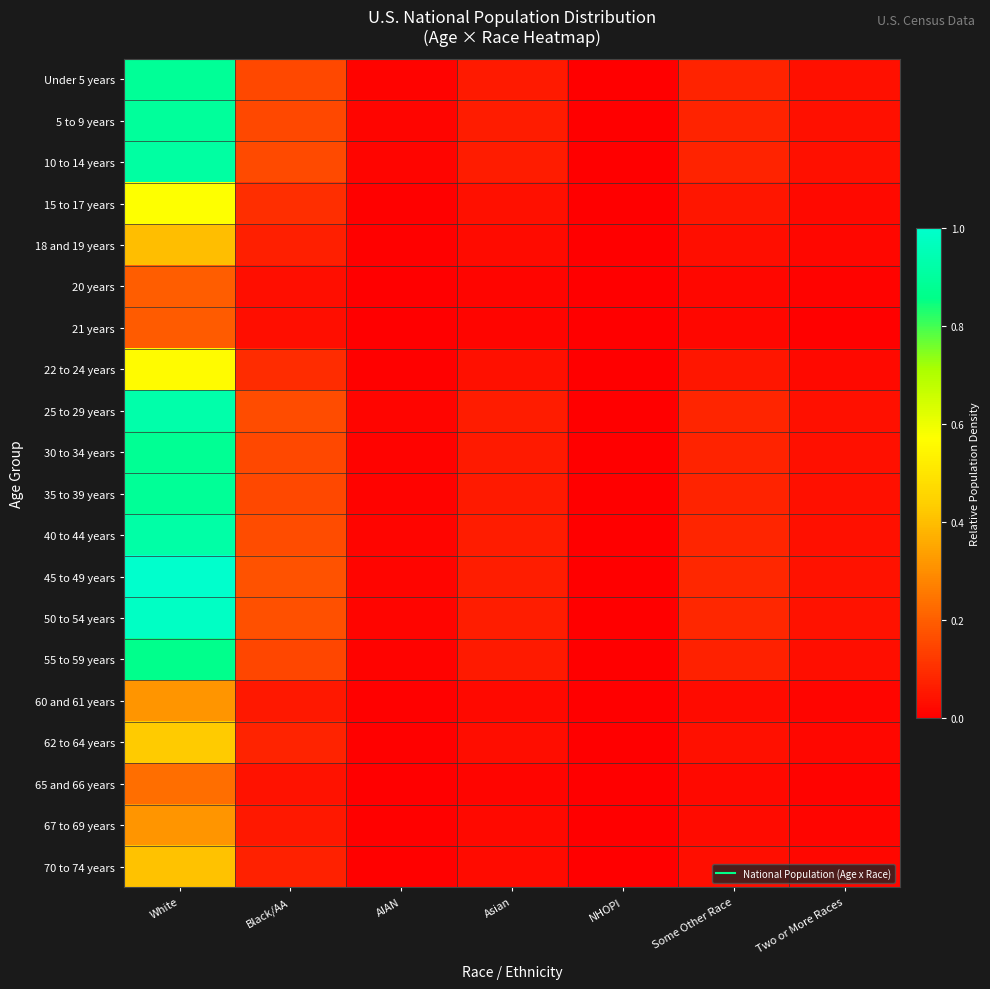

Which has a higher value, AIAN or Two or More Races?

Two or More Races